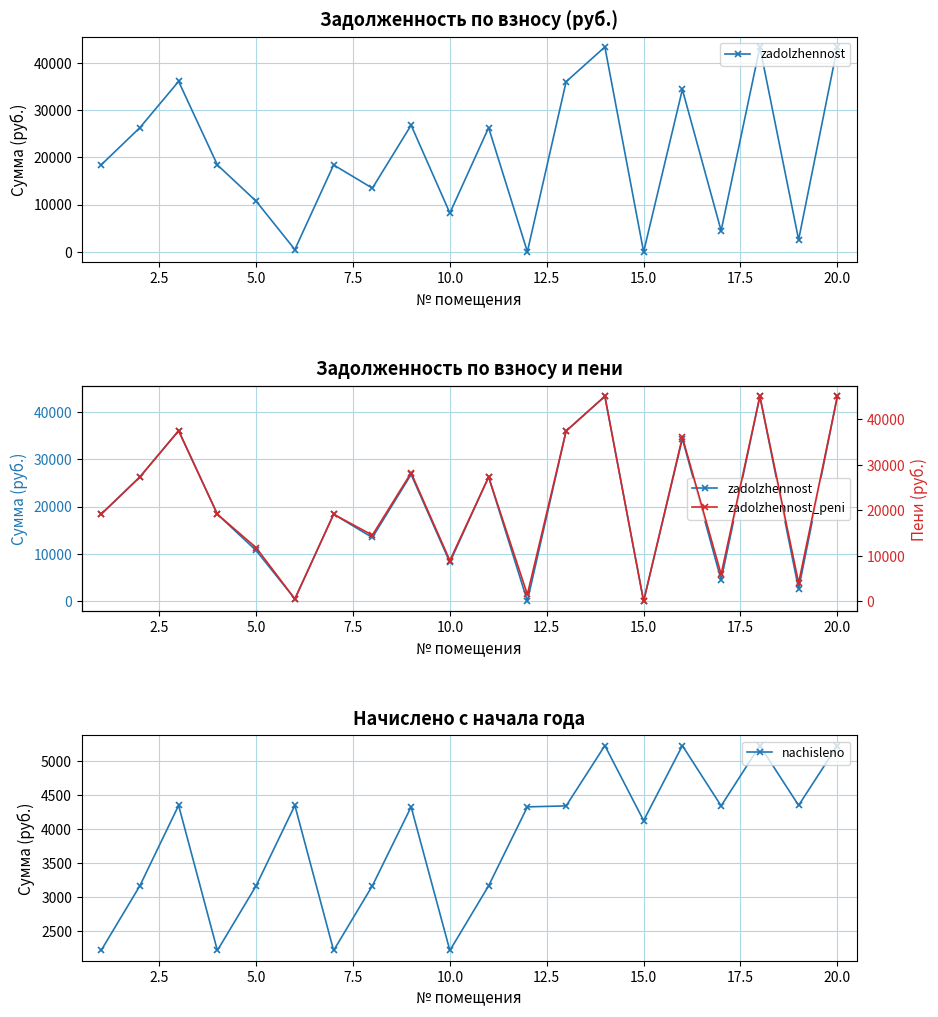

Reading left to right, list all the values displayed in this chart.

zadolzhennost: 18384.0	26262.7	36051.6	18384.0	10717.8	483.2	18384.0	13466.6	26794.6	8204.2	26262.7	23.9	35991.8	43333.4	0.0	34340.6	4462.2	43333.4	2559.8	43333.4
zadolzhennost_peni: 19123.2	27318.7	37501.2	19123.2	11773.8	483.2	19123.2	14522.6	28237.0	8943.4	27318.7	1466.3	37439.0	45075.8	0.0	36083.0	5909.4	45075.8	4009.4	45075.8
nachisleno: 2217.6	3168.0	4348.8	2217.6	3168.0	4348.8	2217.6	3168.0	4327.2	2217.6	3168.0	4327.2	4341.6	5227.2	4125.6	5227.2	4341.6	5227.2	4348.8	5227.2